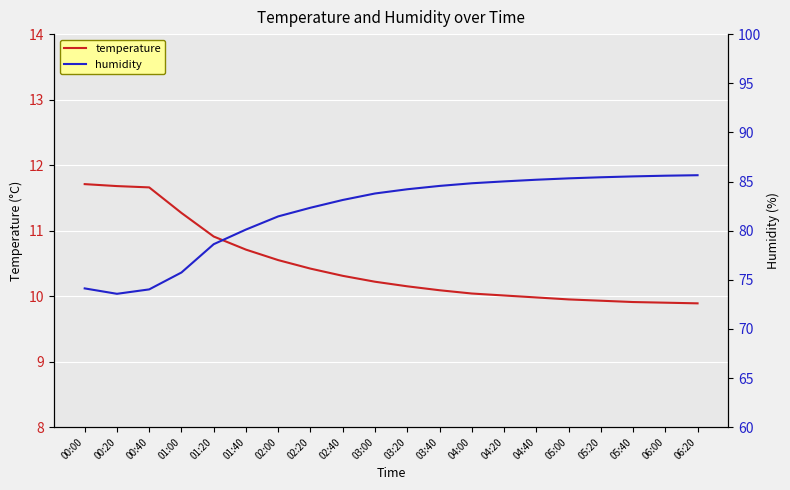

Reading right to left, what are all the values shown in this chart?

temperature: 9.9	9.9	9.9	9.9	9.9	10.0	10.0	10.0	10.1	10.2	10.2	10.3	10.4	10.6	10.7	10.9	11.3	11.7	11.7	11.7
humidity: 85.6	85.6	85.5	85.4	85.3	85.2	85.0	84.8	84.5	84.2	83.8	83.1	82.3	81.5	80.1	78.6	75.7	74.0	73.6	74.1